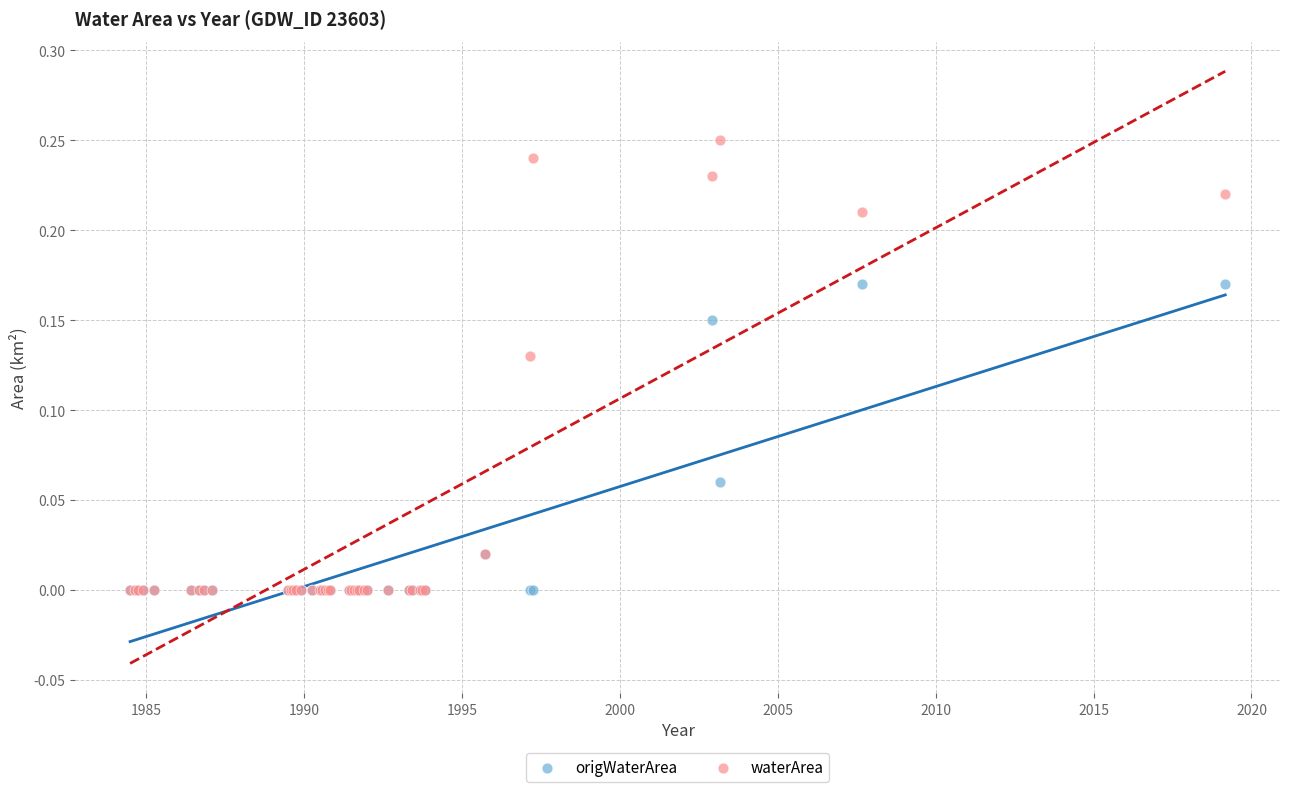

Which series reaches the maximum Y coordinate?

waterArea